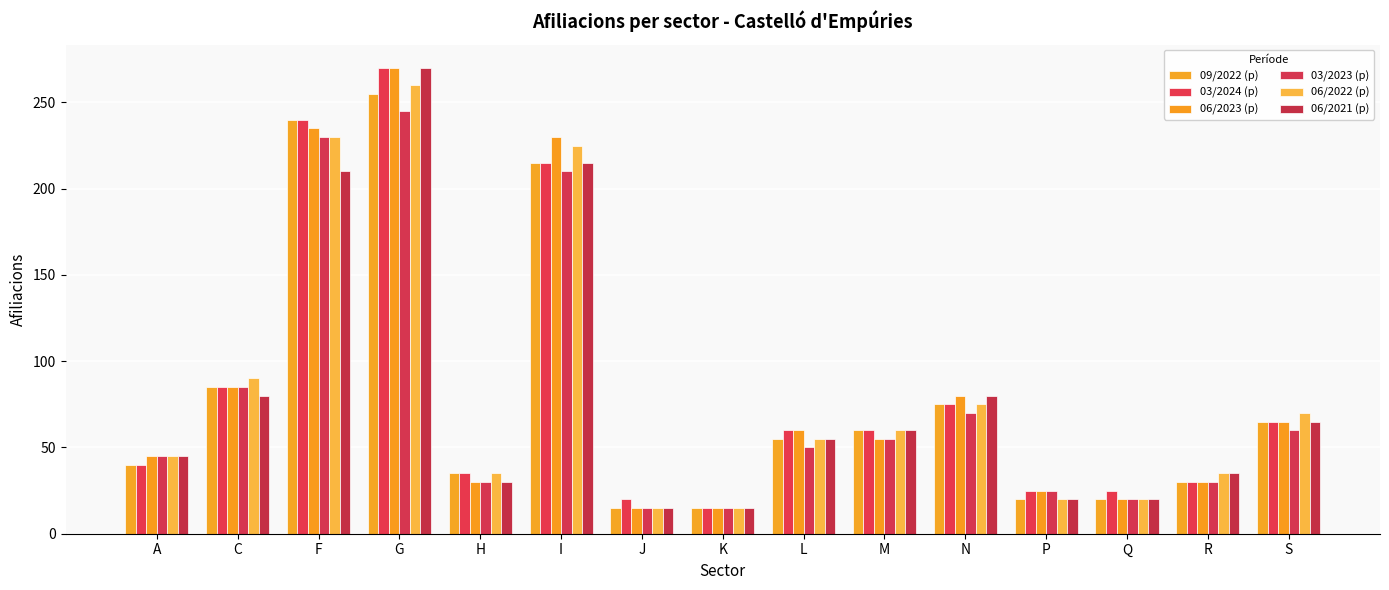

What is the sum of the 03/2024 (p) values at P and A?

65